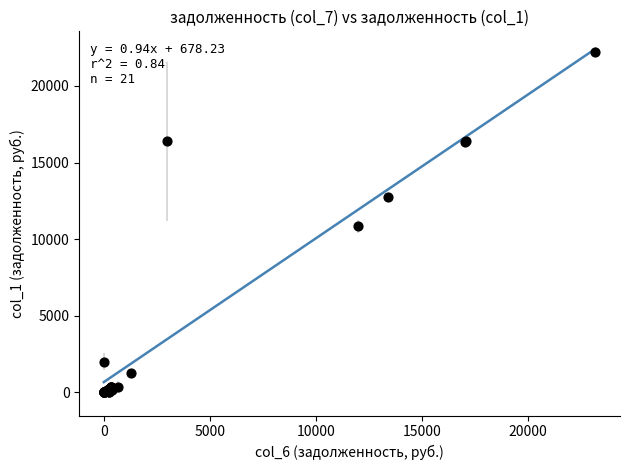

What Y value in the scatter plot is closest to 11123?

10852.8